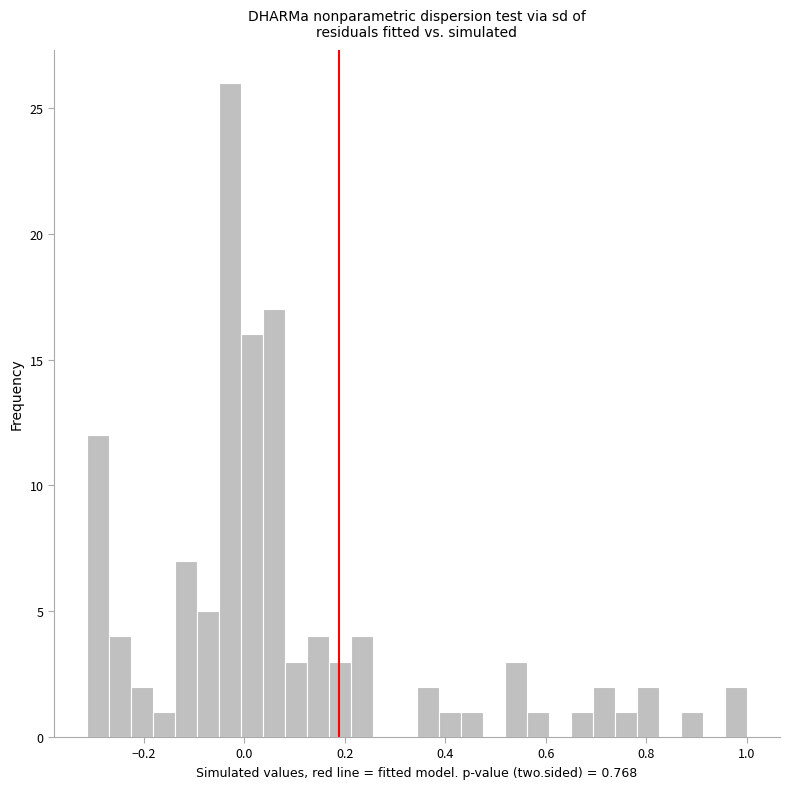

Around what value on the x-axis is the tallest bar? Give the approximate position of its centre, as read against the axis.

-0.02